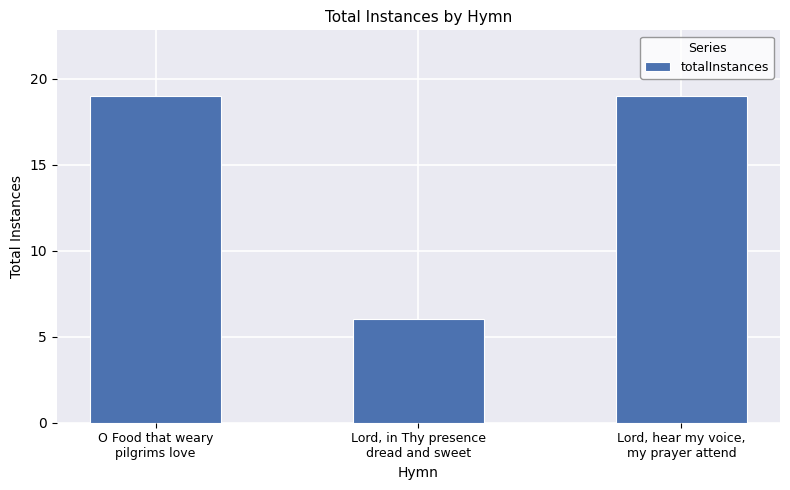

Count the values in the range 6 to 19.

3